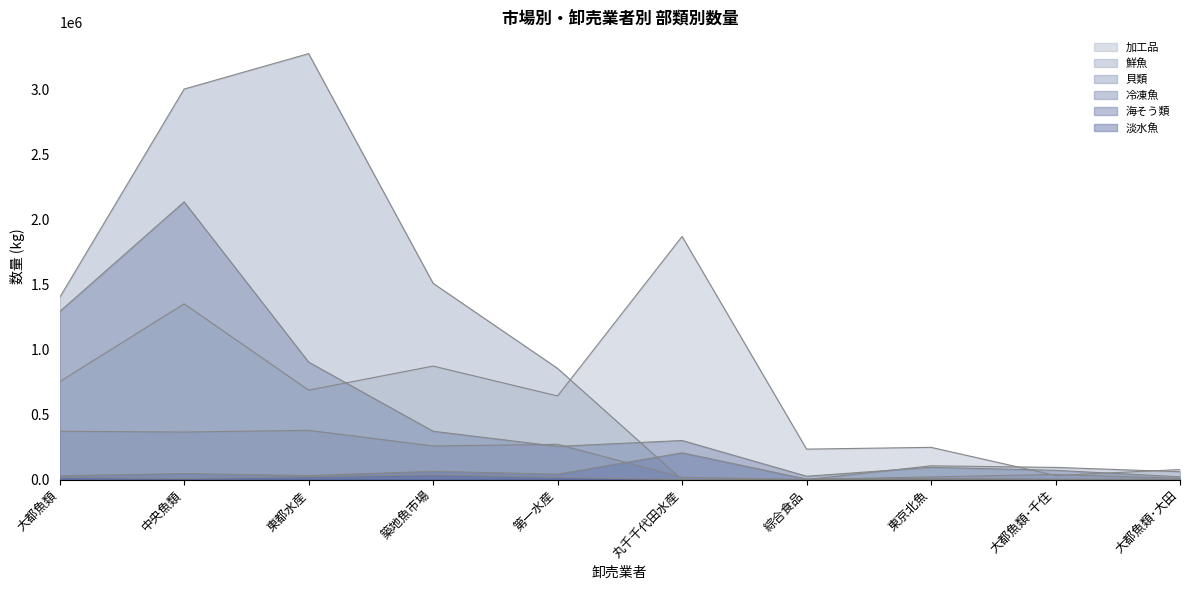

The value of 加工品 at 中央魚類 is 1353091. True or false?

True